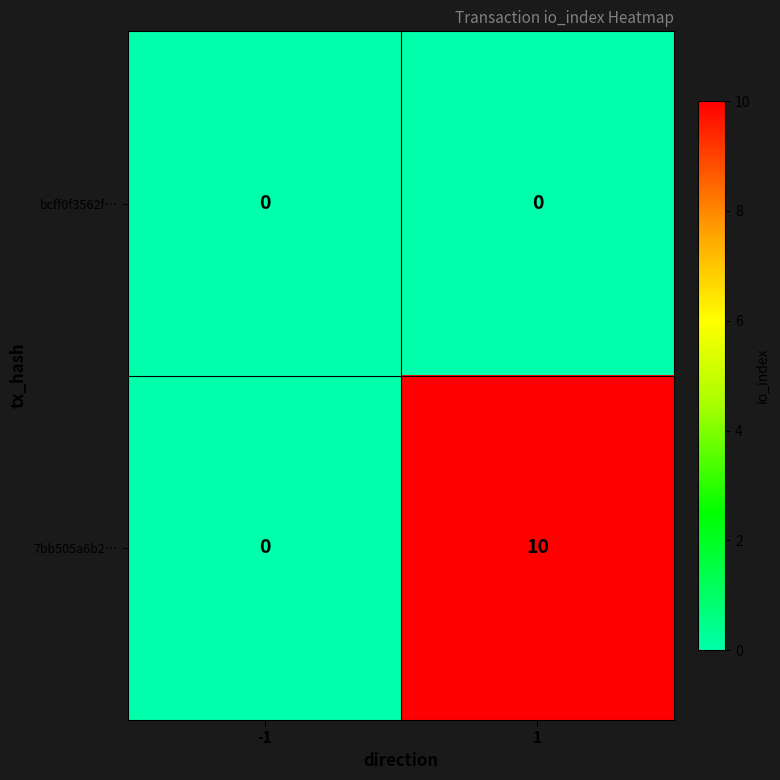

What is the average value of the 7bb505a6b2… series?

5